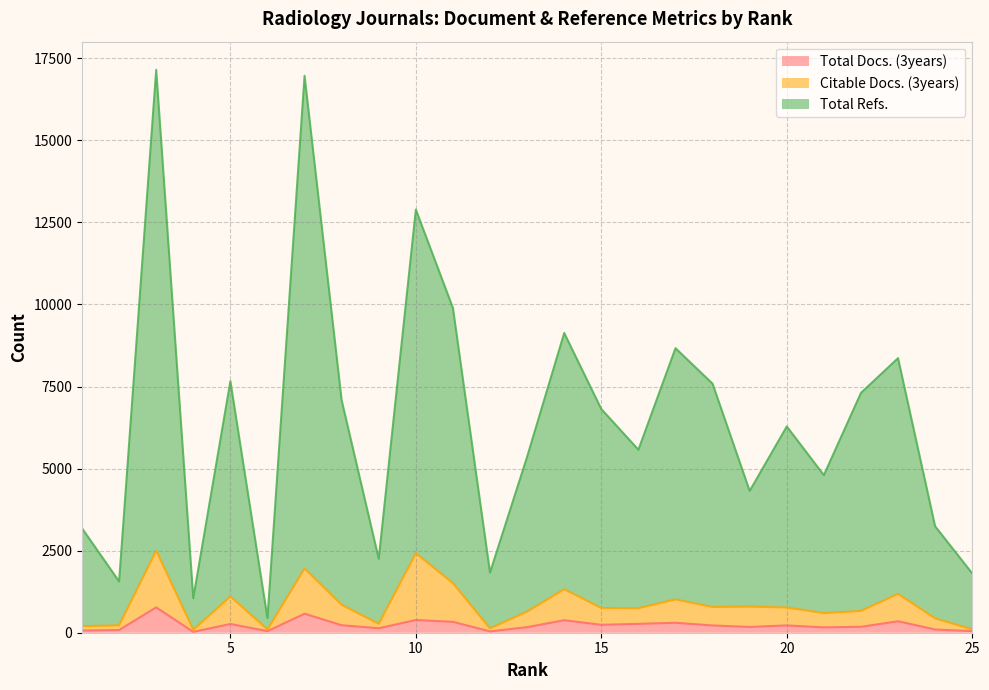

Between 17 and 14, which is larger?

14